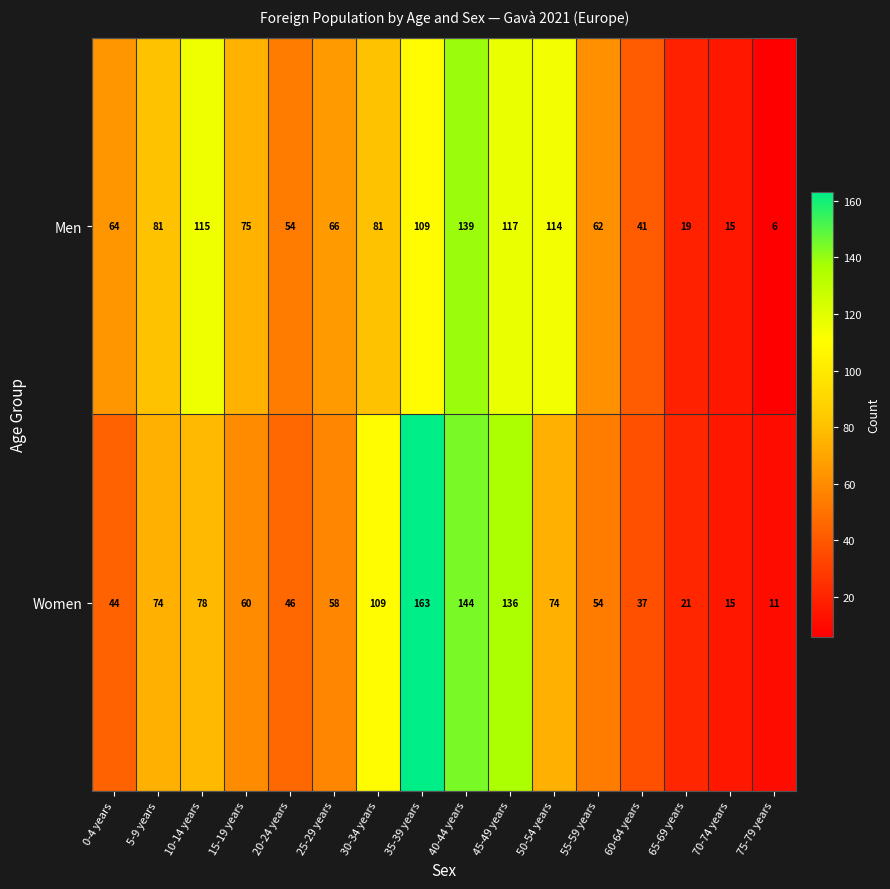

What is the spread (max minus min) of values at 60-64 years?

4